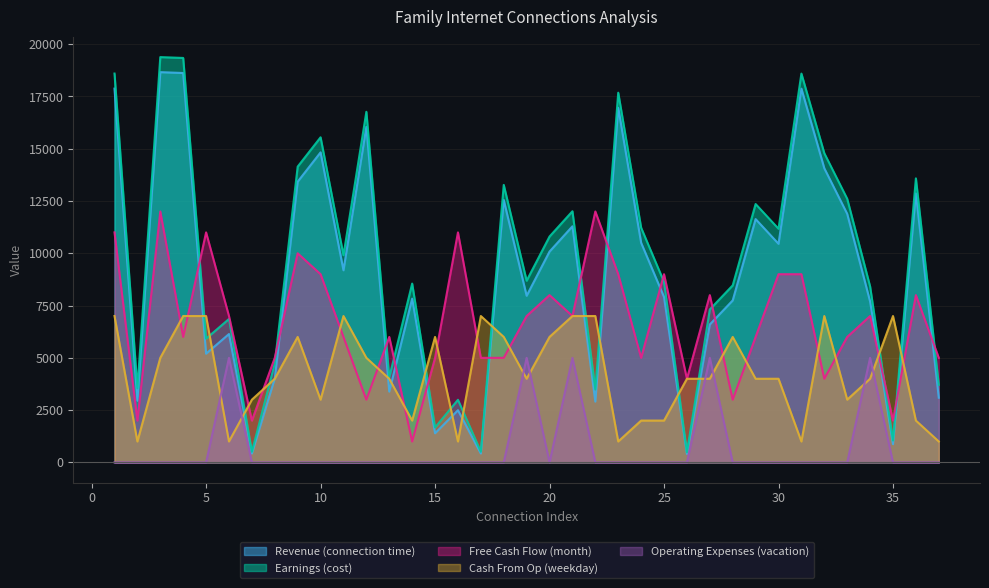

At which category is the sum across all series the highest?

3